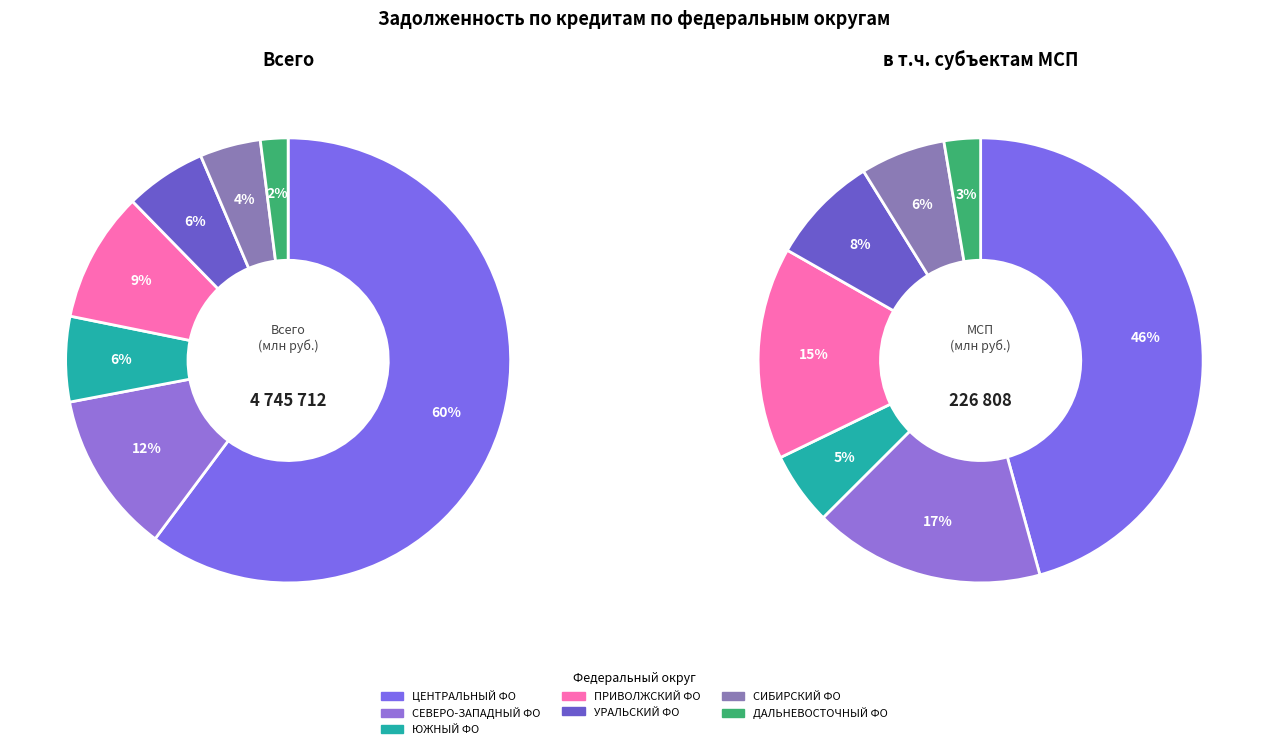

To the nearest percent, what is the difference between the largest and smallest slice percentages?

58%